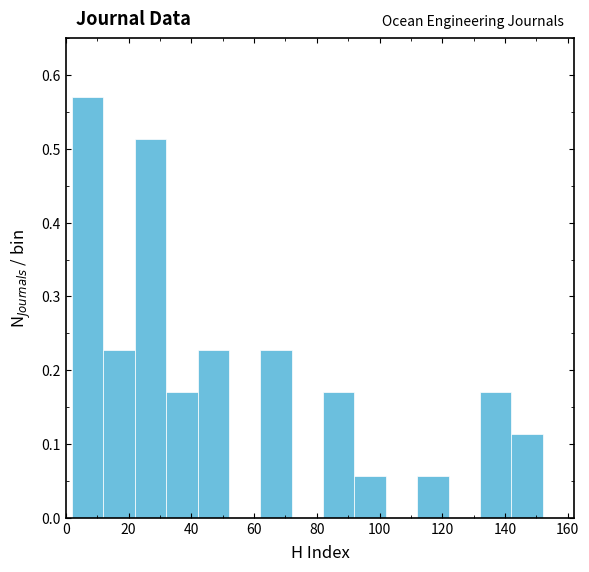

How tall is the bar that spans 2 to 12 on the x-axis? The values are not printed on the chart, so give them approximately, as read against the axis.

0.57